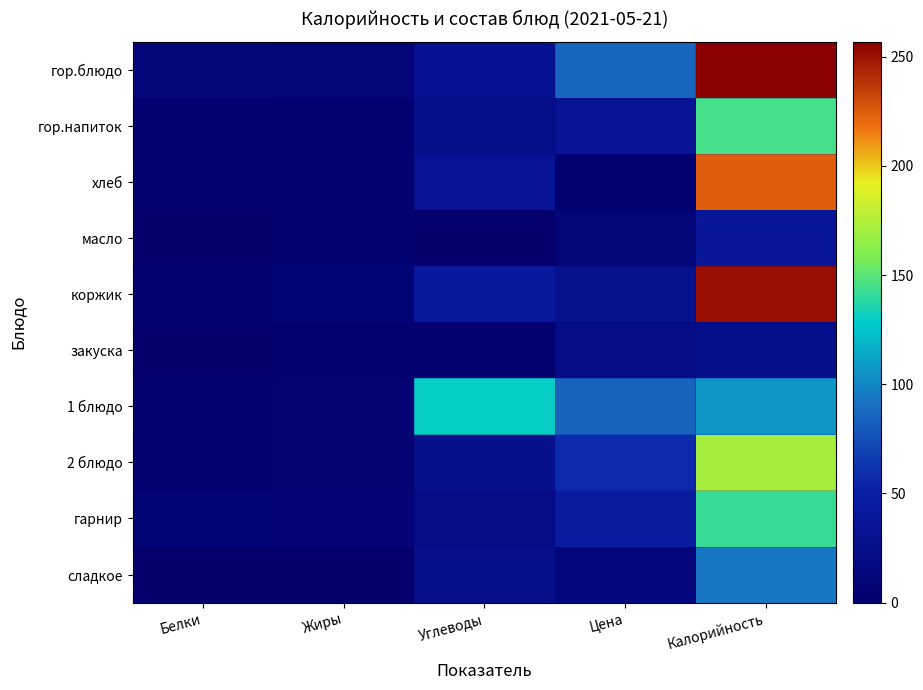

What is the spread (max minus min) of values at Цена?

82.1